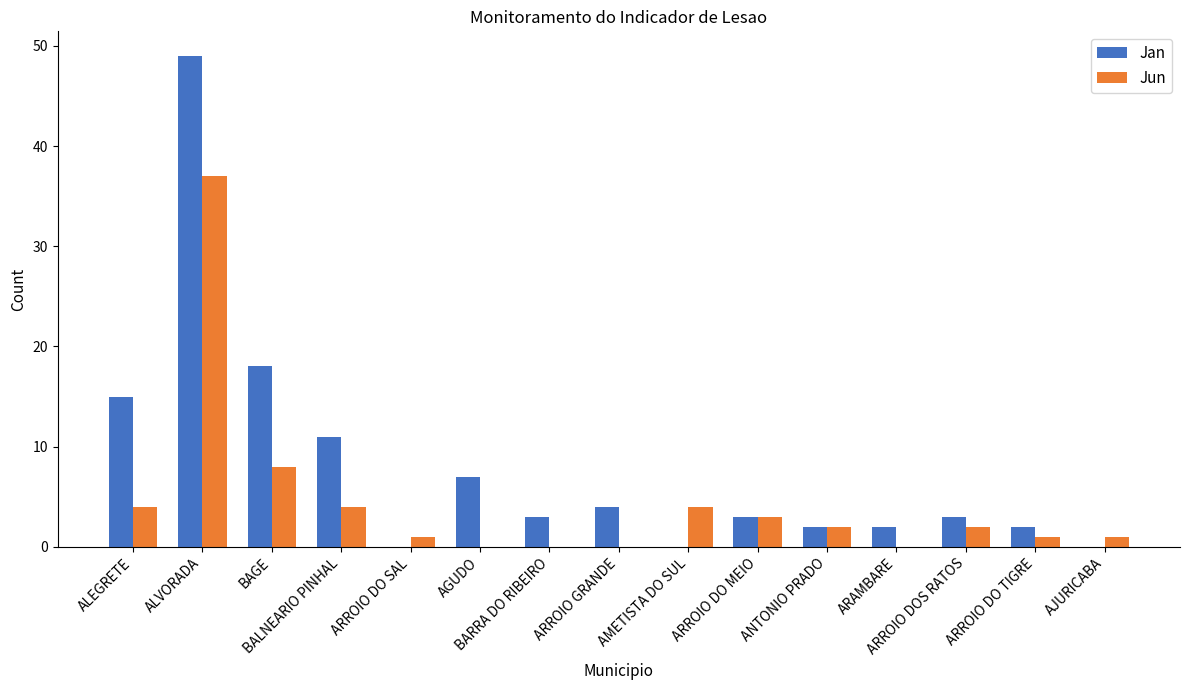

Which series has the largest total across all categories?

Jan